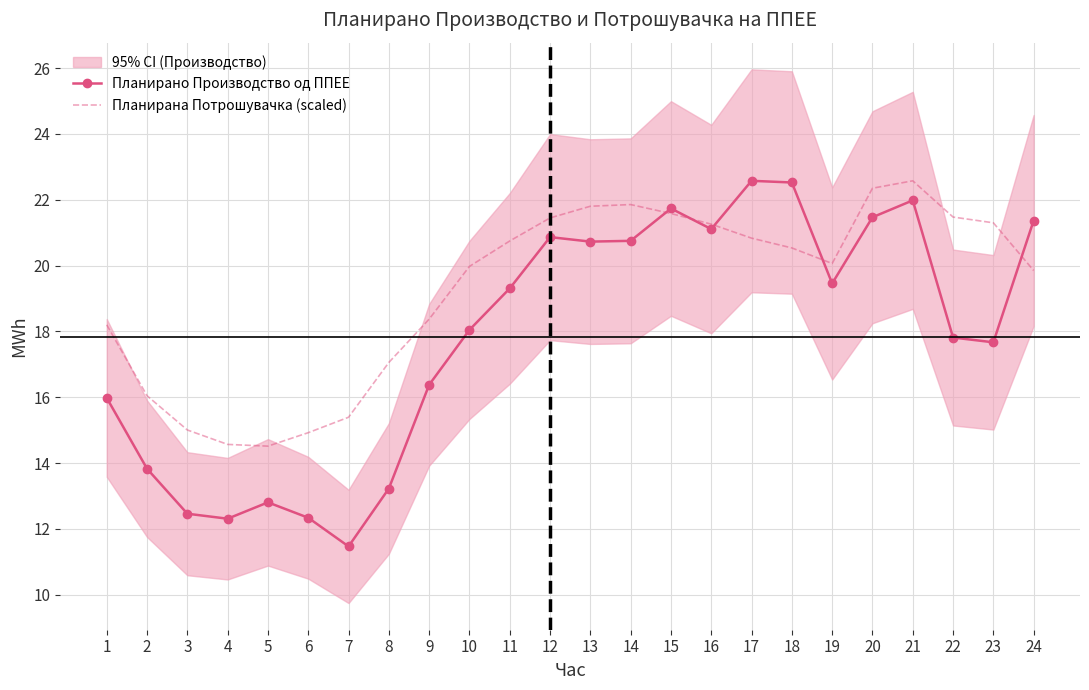

Which category has the highest value in the Планирано Производство од ППЕЕ series?

17